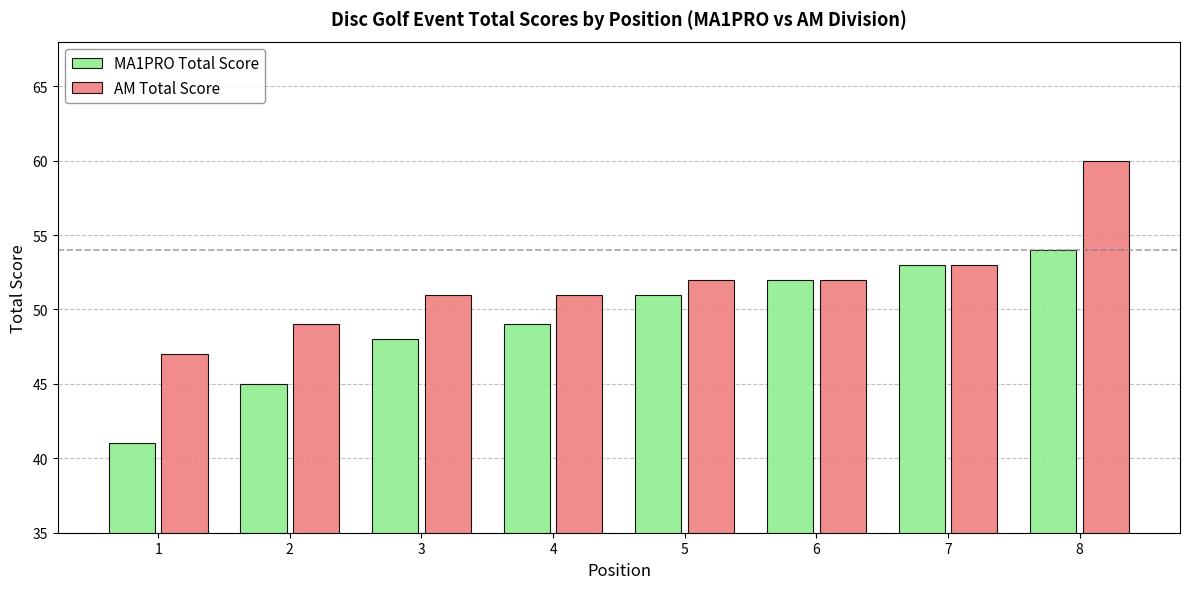

At which label does MA1PRO Total Score reach its minimum?

1